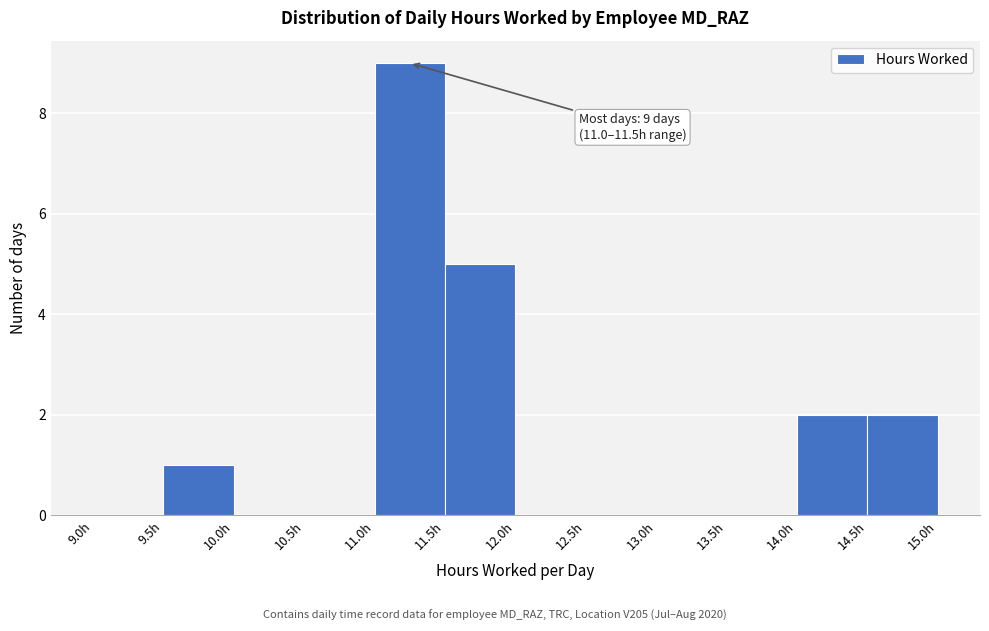

Which range on the x-axis has the tallest bar?

11.0 to 11.5